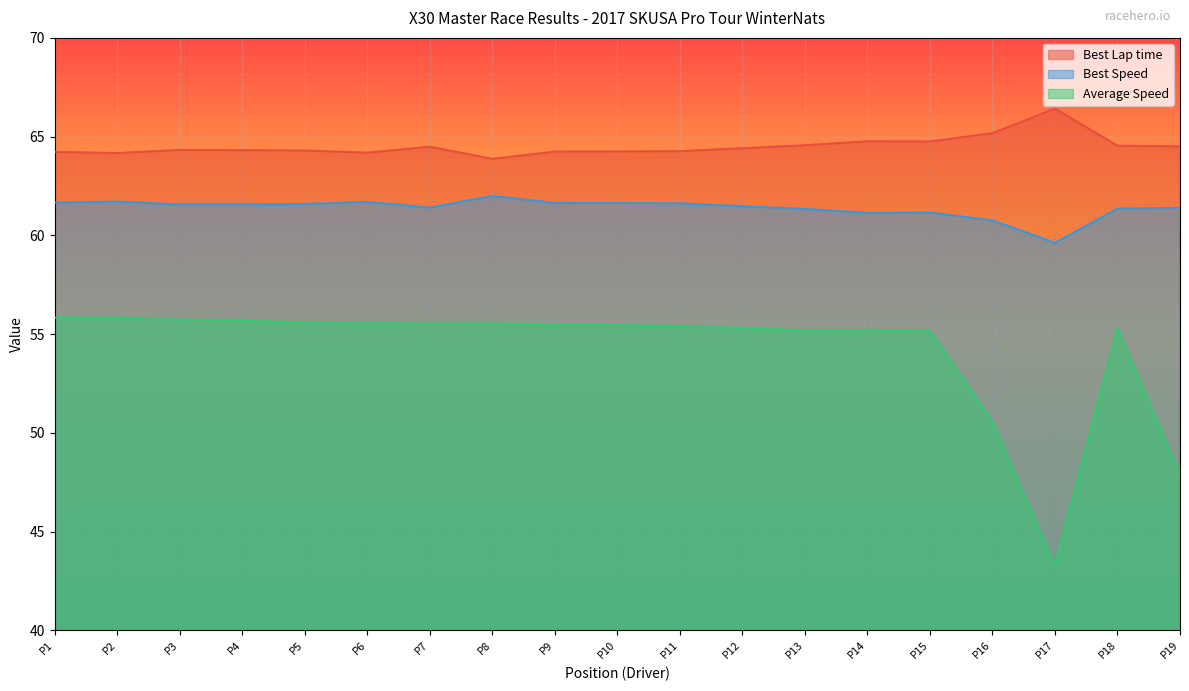

What is the difference between the highest and lowest values at P1?

8.4